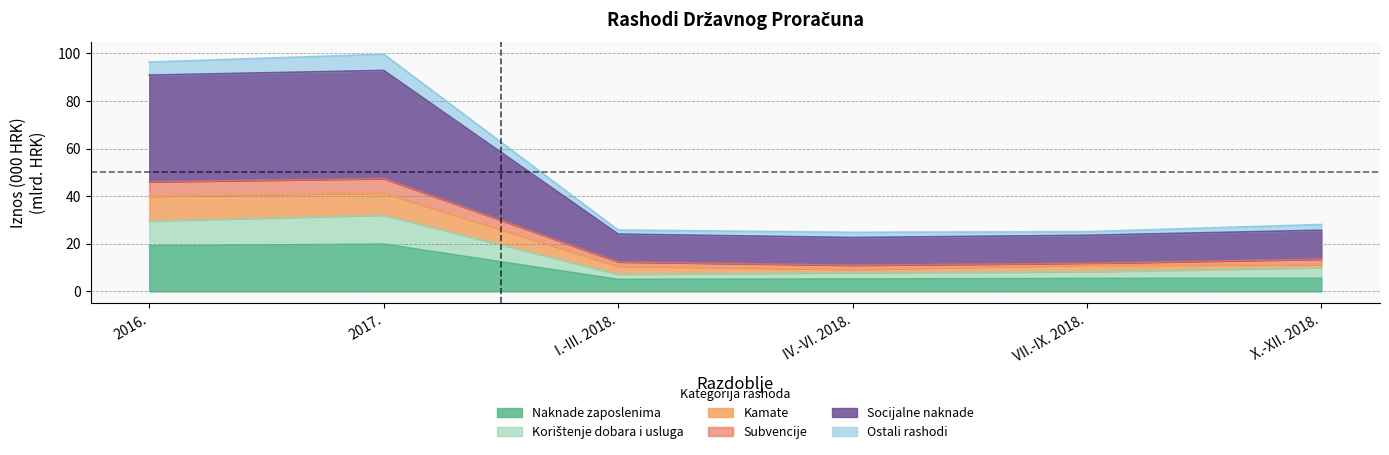

Where does the Korištenje dobara i usluga series first go above 9?

2016.